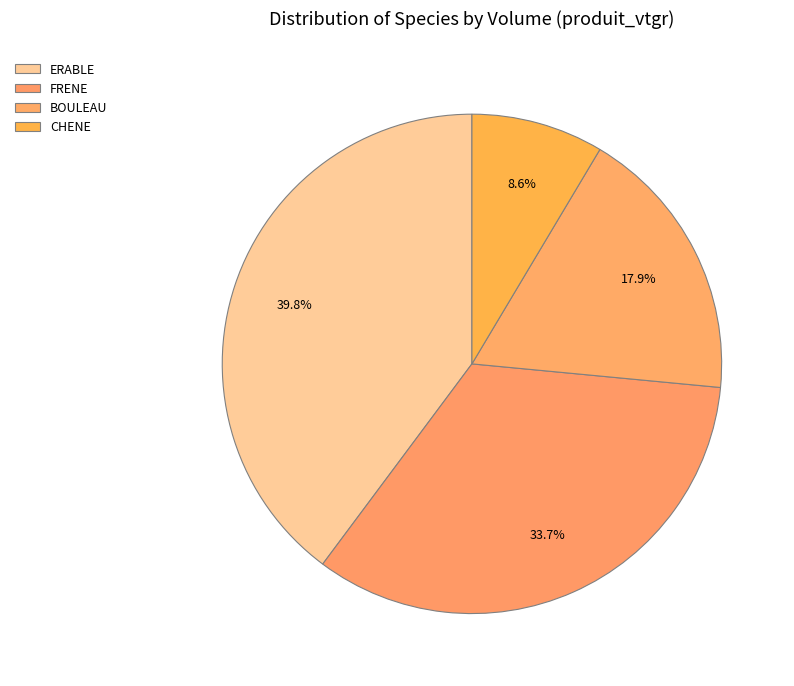

Count the number of slices in the pie.

4